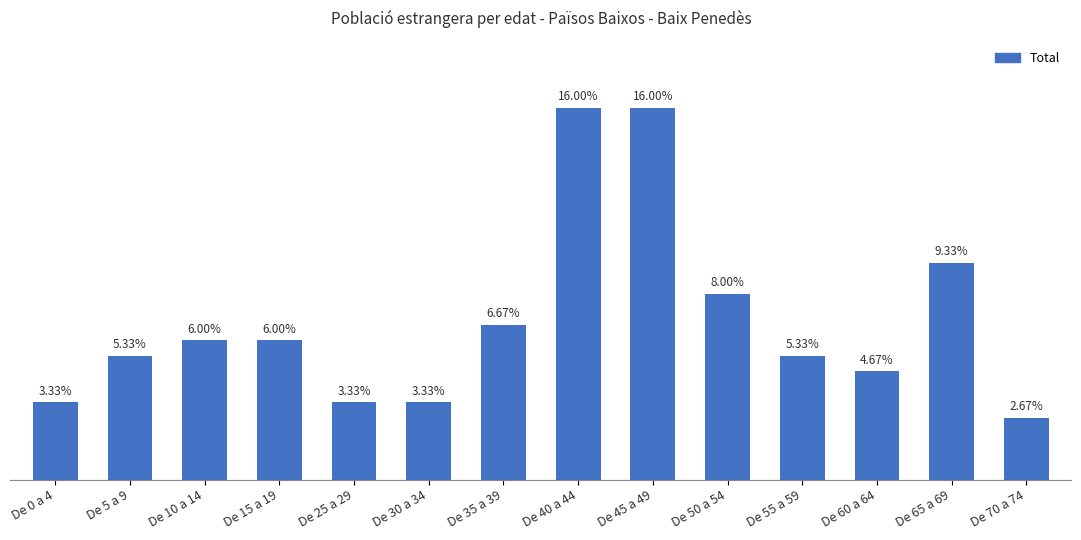

Does the chart contain any negative values?

No